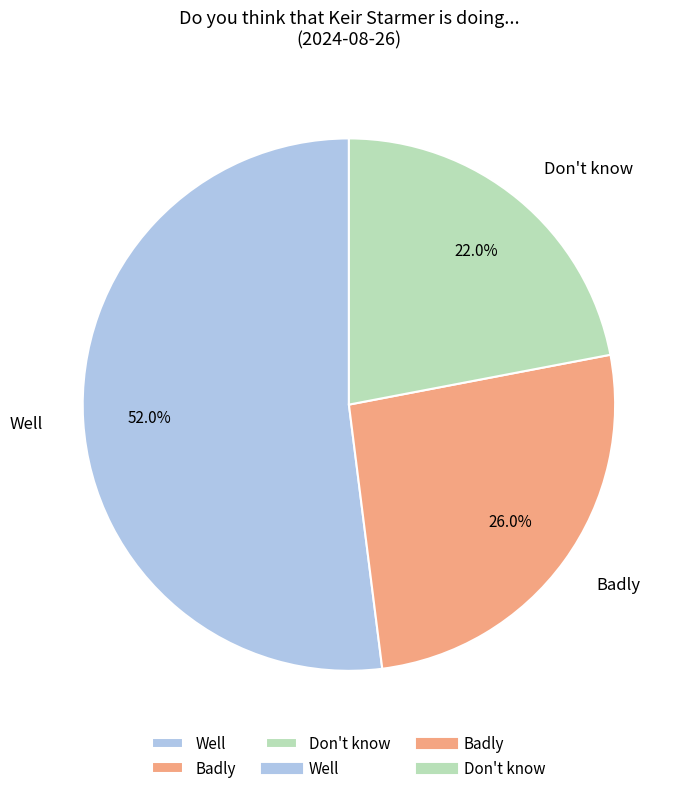

What percentage is the Don't know slice, to the nearest percent?

22%